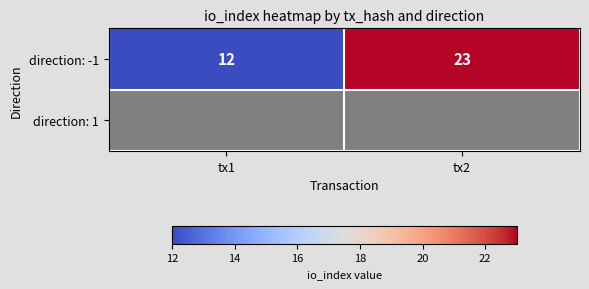

Count the number of data series in this chart.

1